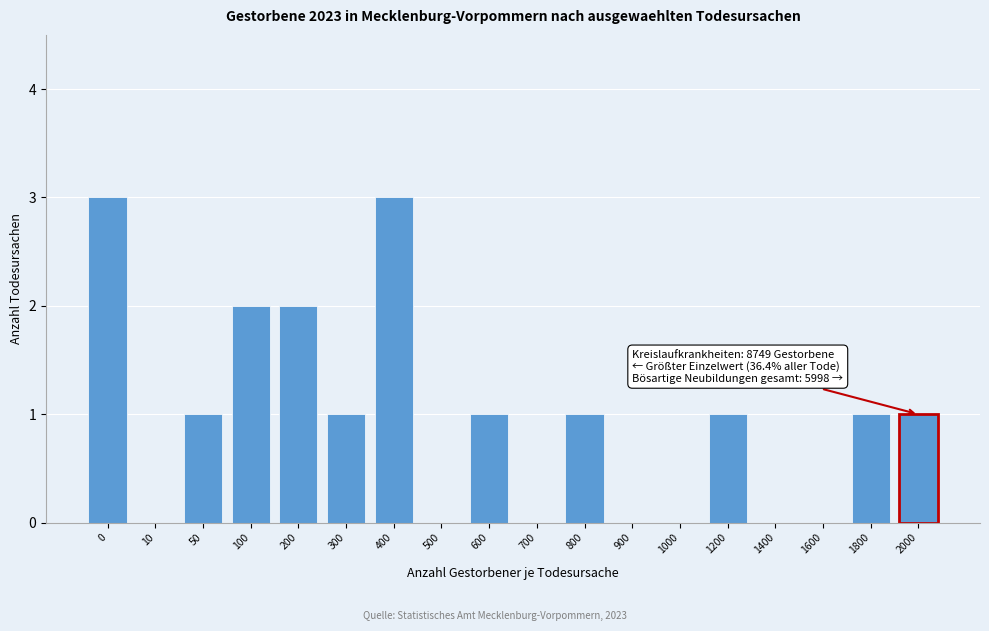

Reading left to right, list all the values displayed in this chart.

0=3	10=0	50=1	100=2	200=2	300=1	400=3	500=0	600=1	700=0	800=1	900=0	1000=0	1200=1	1400=0	1600=0	1800=1	2000=1